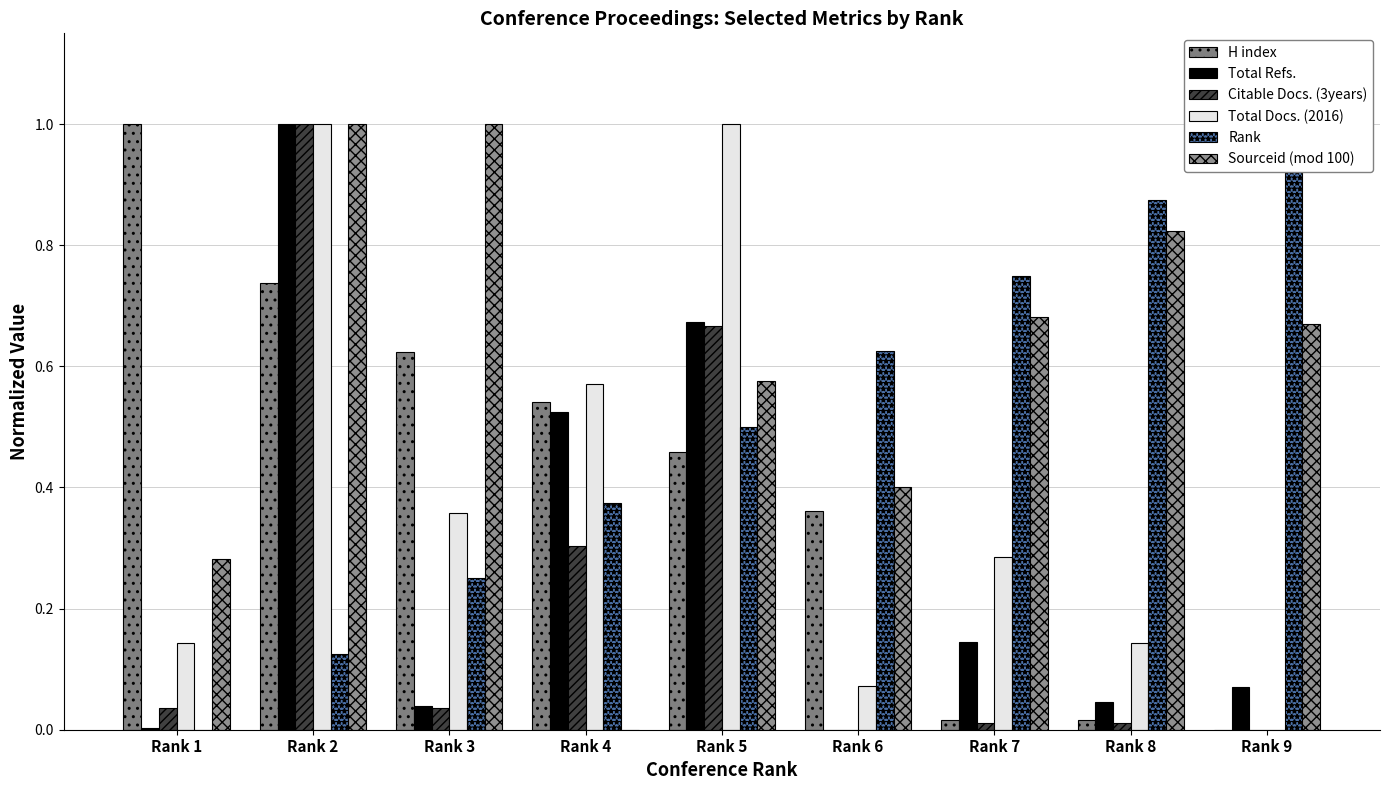

At which label is H index closest to 0?

Rank 9